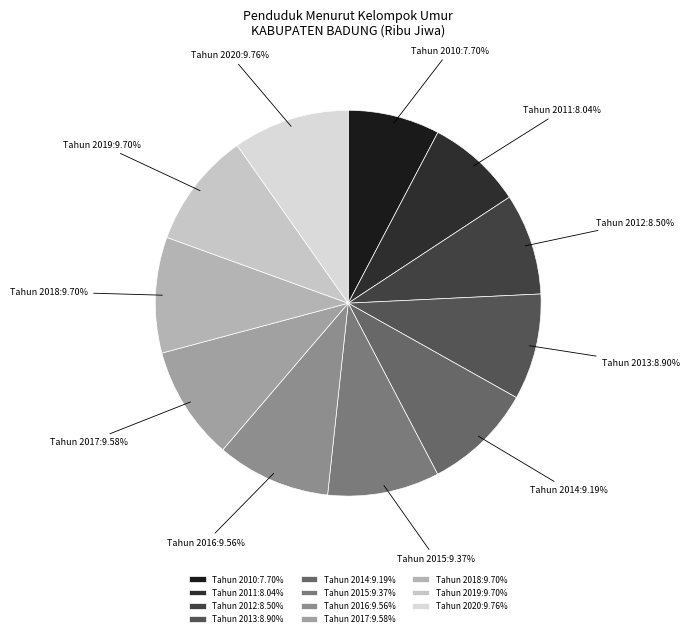

Do Tahun 2014:9.19% and Tahun 2015:9.37% together represent more than half of the pie?

No